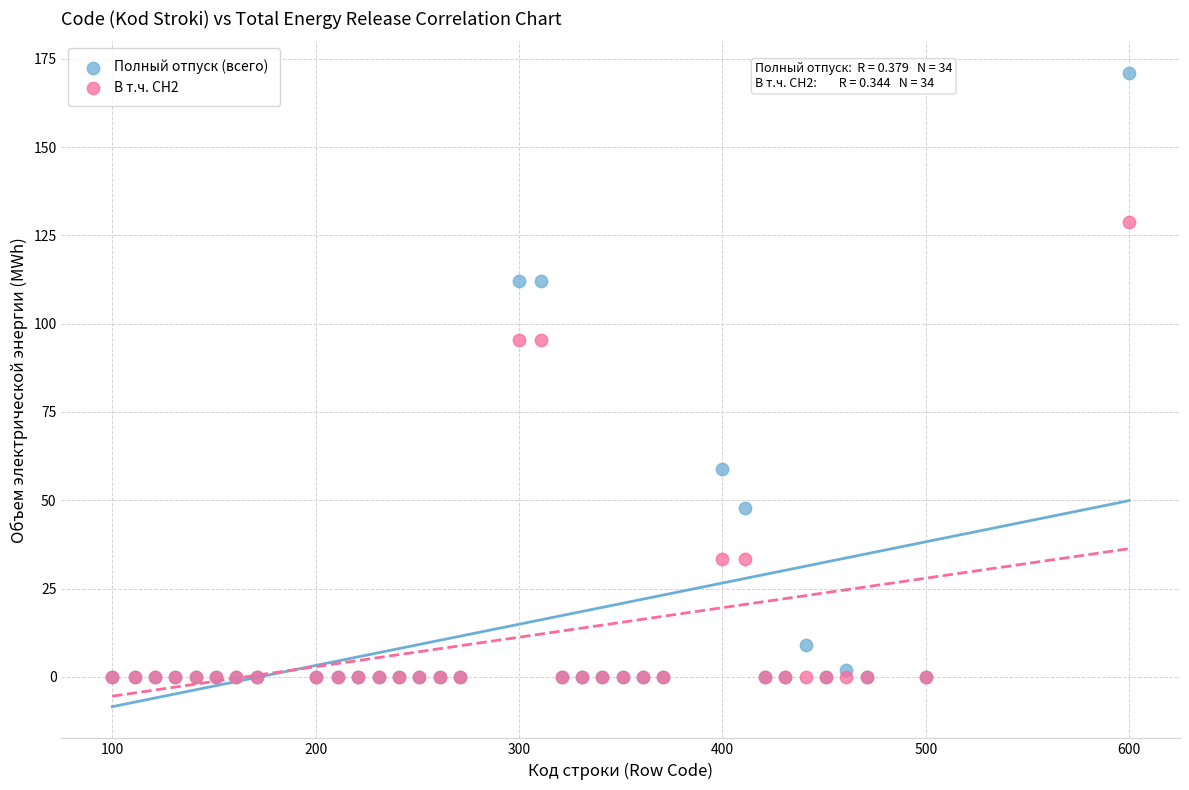

Which series reaches the maximum Y coordinate?

Полный отпуск (всего)